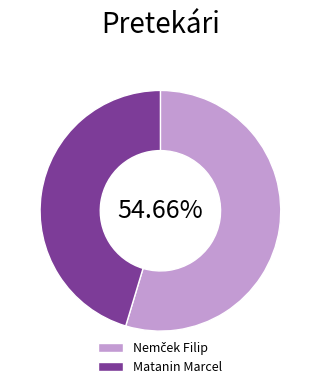

Count the number of slices in the pie.

2